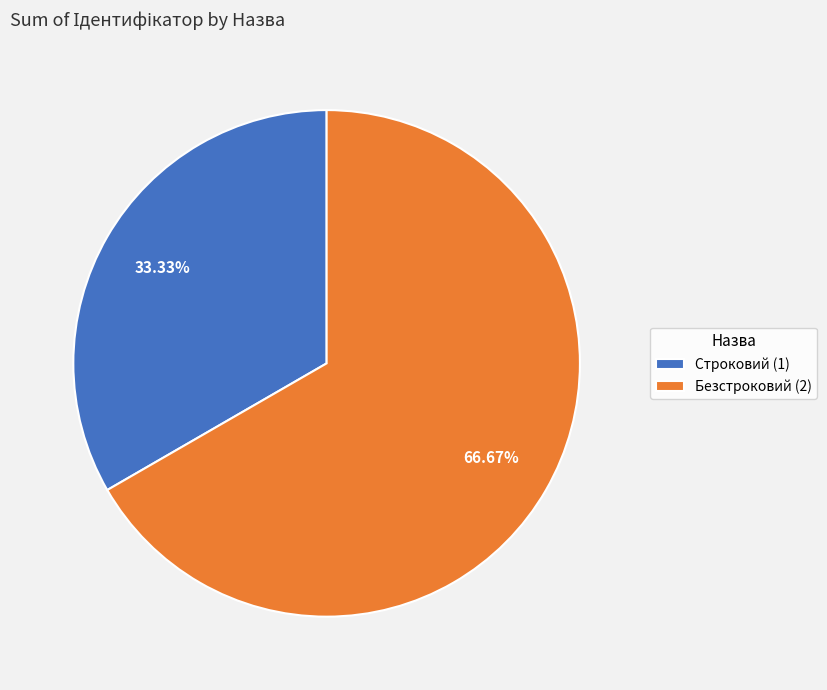

Do Безстроковий and Строковий together represent more than half of the pie?

Yes